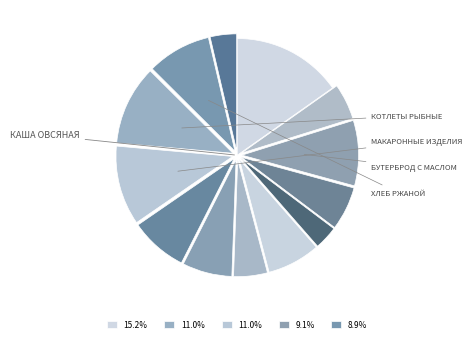

To the nearest percent, what is the average slice percentage?

8%